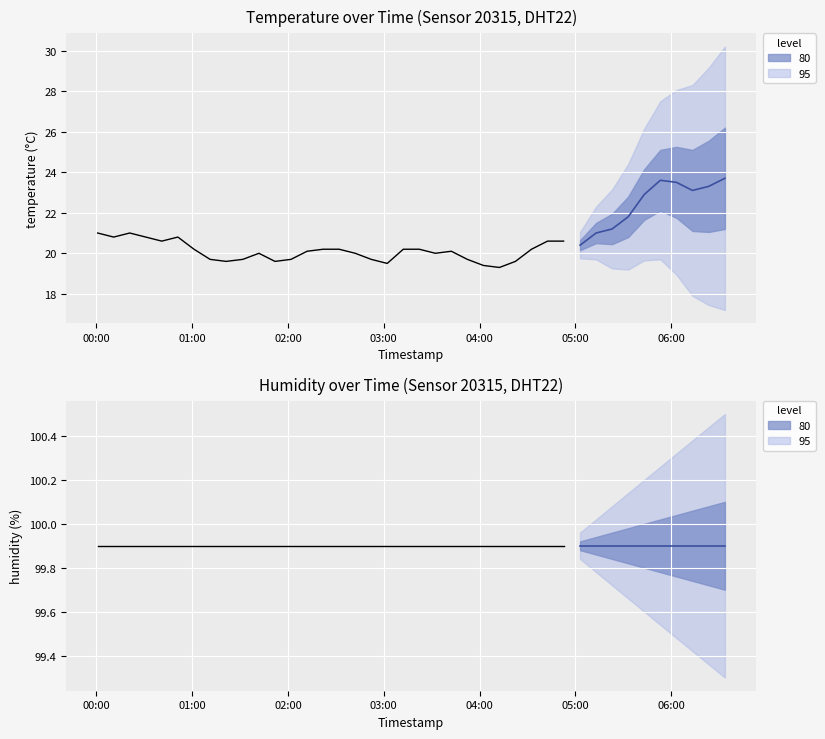

Reading left to right, transcribe all the data shown in this chart.

temperature: 21.0	20.8	21.0	20.8	20.6	20.8	20.2	19.7	19.6	19.7	20.0	19.6	19.7	20.1	20.2	20.2	20.0	19.7	19.5	20.2	20.2	20.0	20.1	19.7	19.4	19.3	19.6	20.2	20.6	20.6	20.4	21.0	21.2	21.8	22.9	23.6	23.5	23.1	23.3	23.7
humidity: 99.9	99.9	99.9	99.9	99.9	99.9	99.9	99.9	99.9	99.9	99.9	99.9	99.9	99.9	99.9	99.9	99.9	99.9	99.9	99.9	99.9	99.9	99.9	99.9	99.9	99.9	99.9	99.9	99.9	99.9	99.9	99.9	99.9	99.9	99.9	99.9	99.9	99.9	99.9	99.9